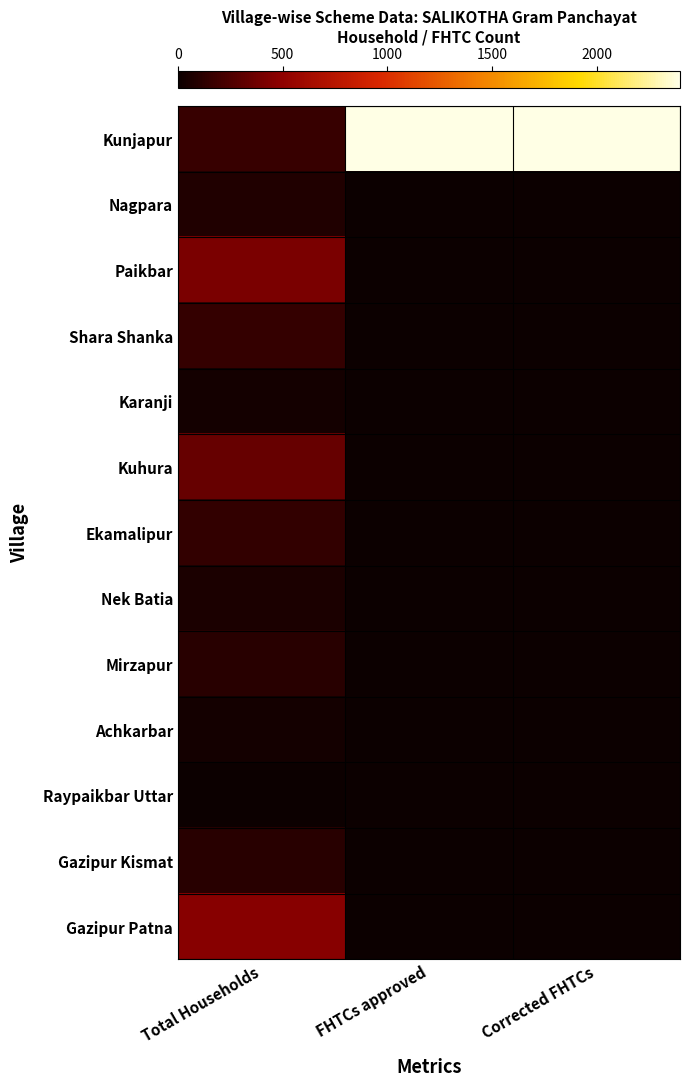

What is the total value across all series at Corrected FHTCs?

2399